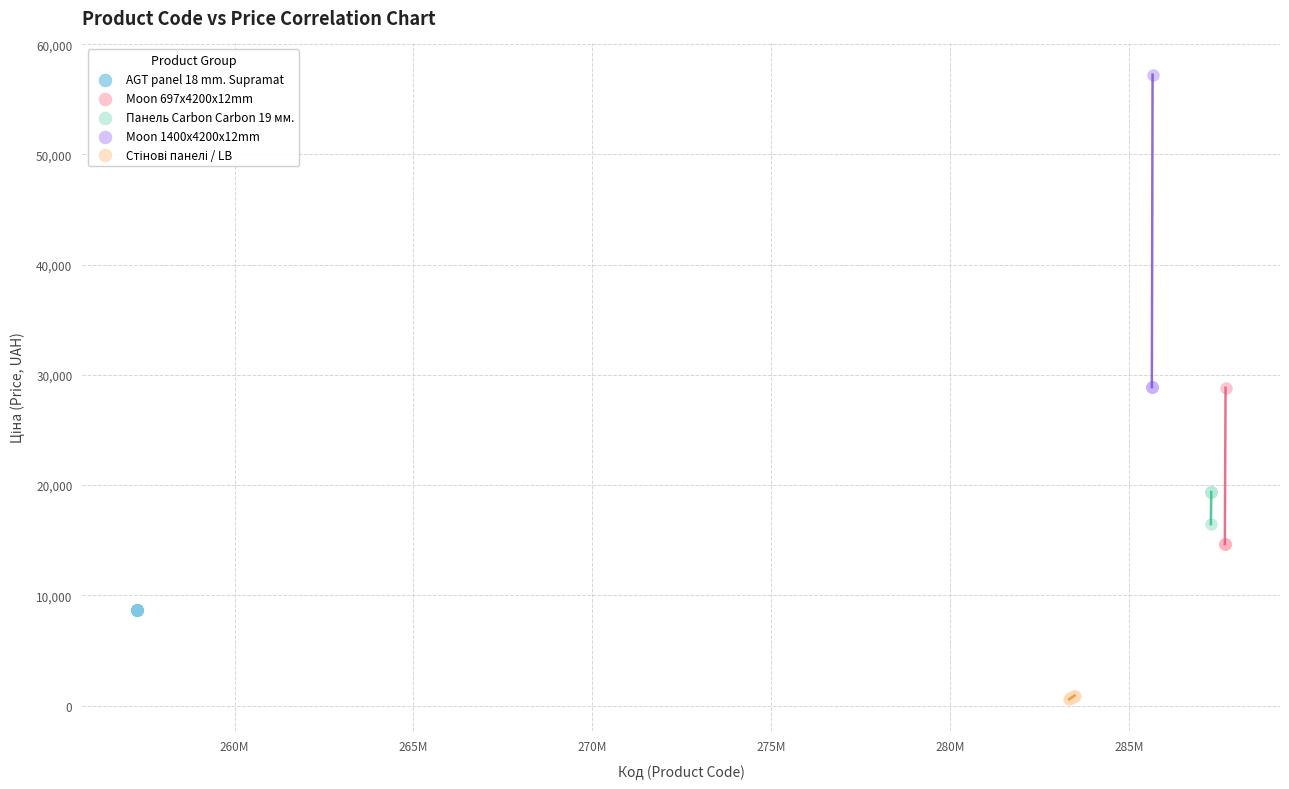

Which series contains the highest Y value?

Moon 1400x4200x12mm